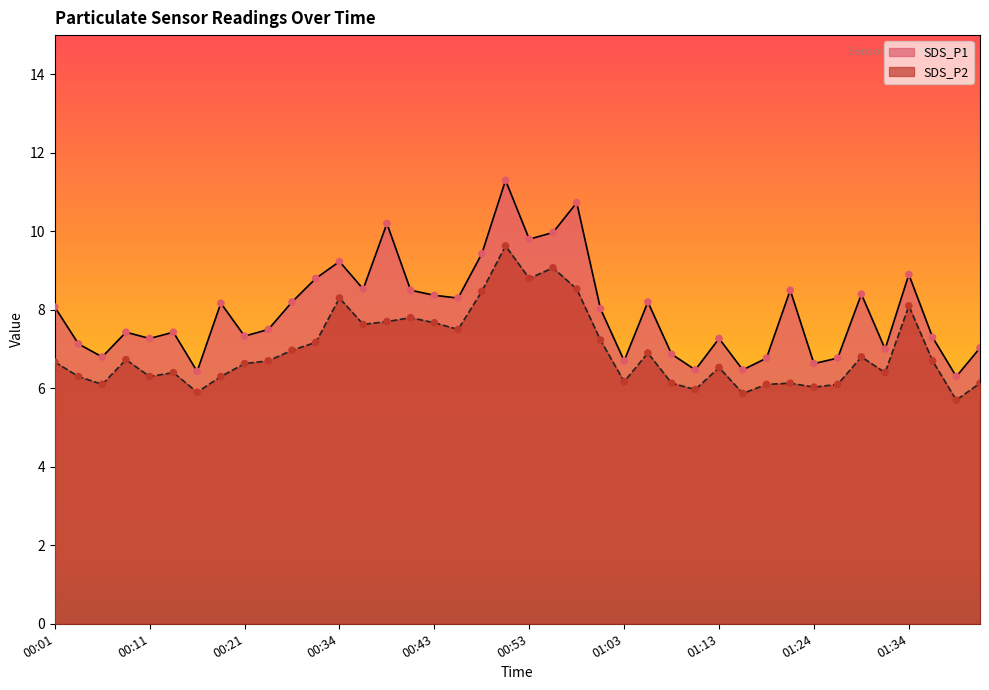

Is the value of SDS_P2 at 00:58 greater than the value of SDS_P1 at 01:39?

Yes